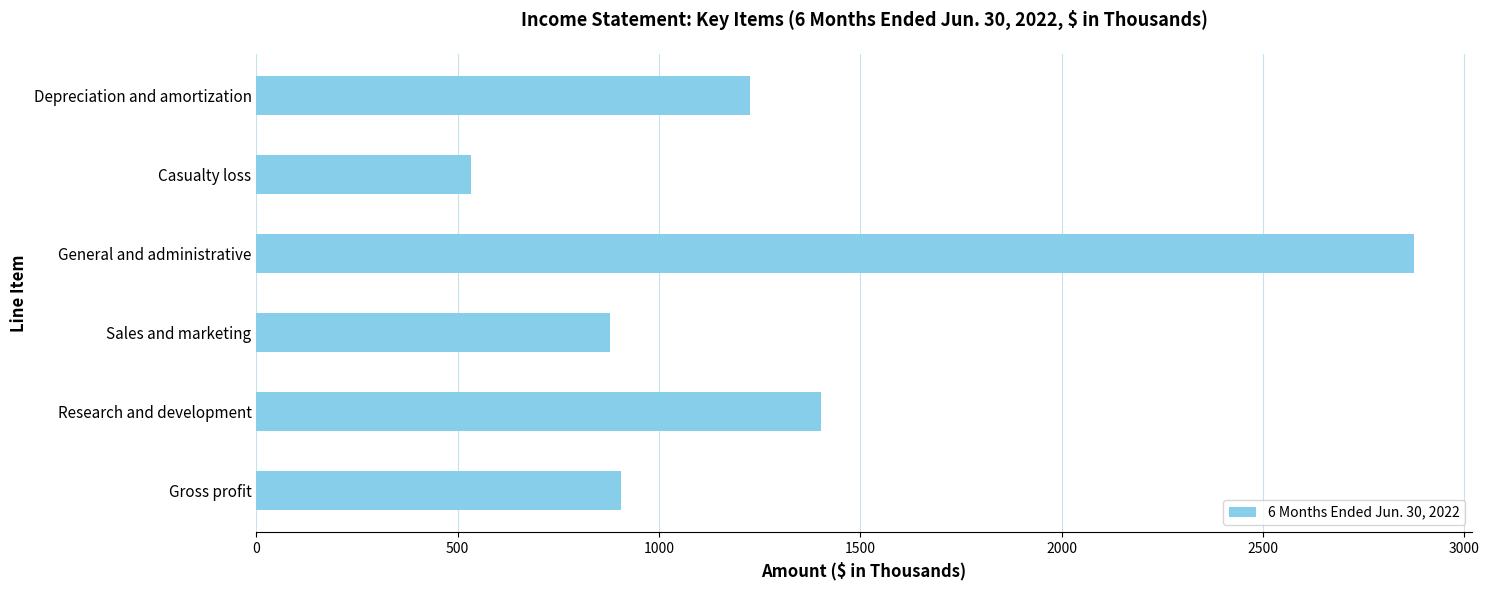

What is the change in value from Research and development to General and administrative?

+1473